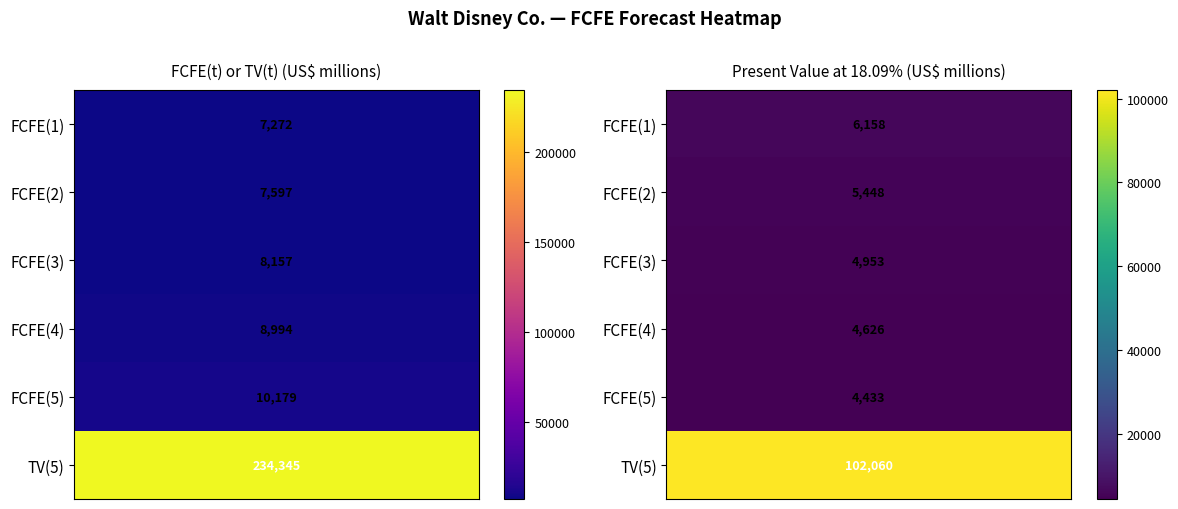

List the series in order of their peak value, highest first.

FCFE(t) or TV(t), Present value at 18.09%